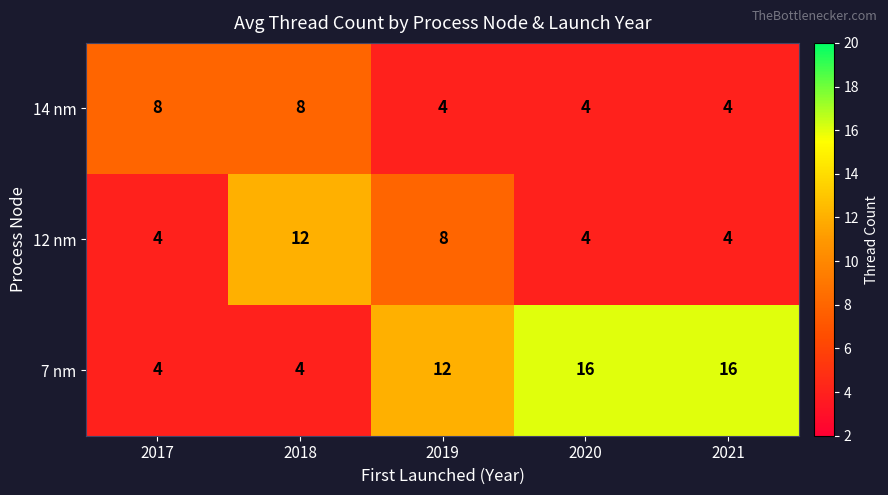

What is the average value of the 12 nm series?

6